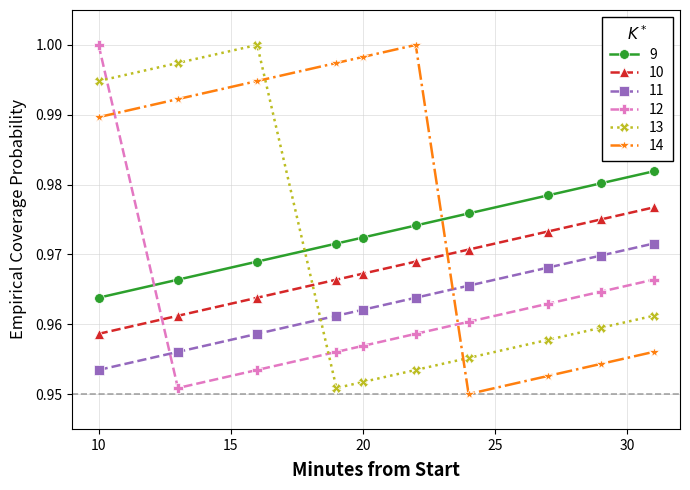

Which series has the largest total across all categories?

14